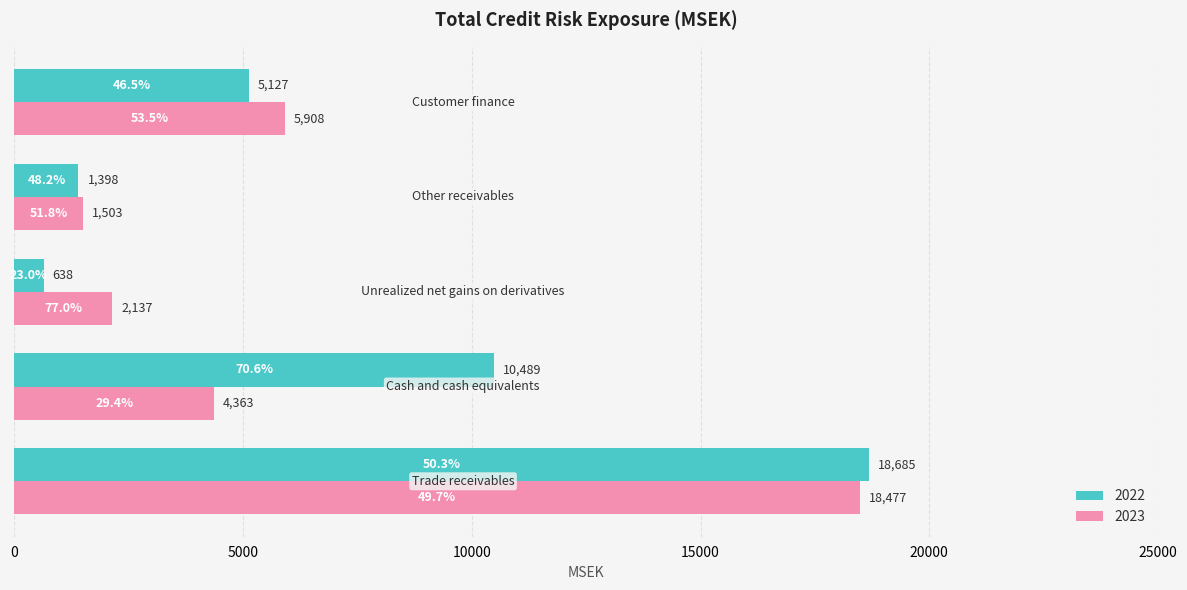

What is the average value of the 2022 series?

7267